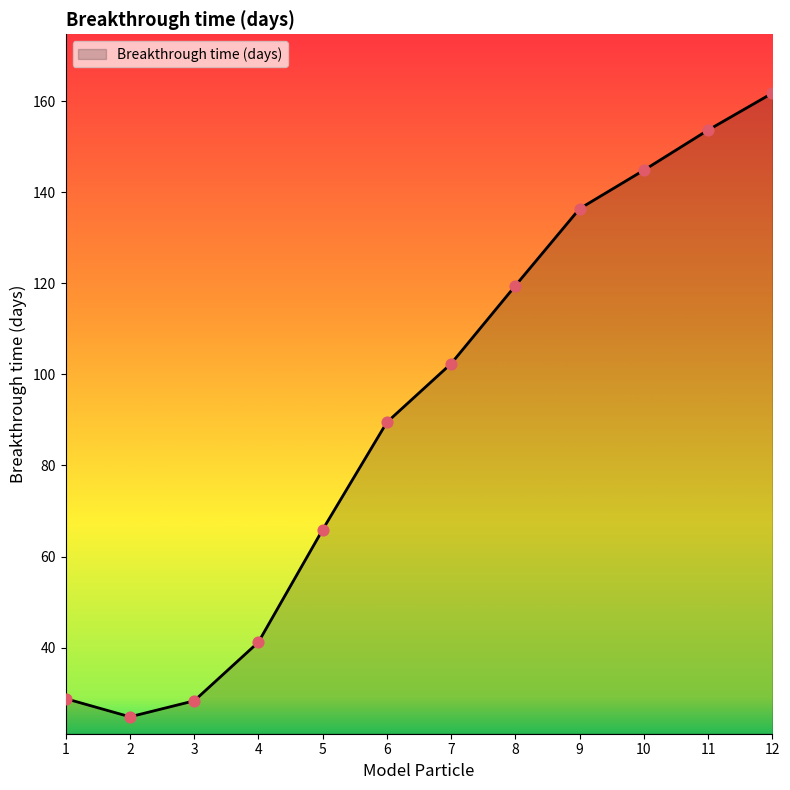

What is the change in value from 9 to 10?

+8.5